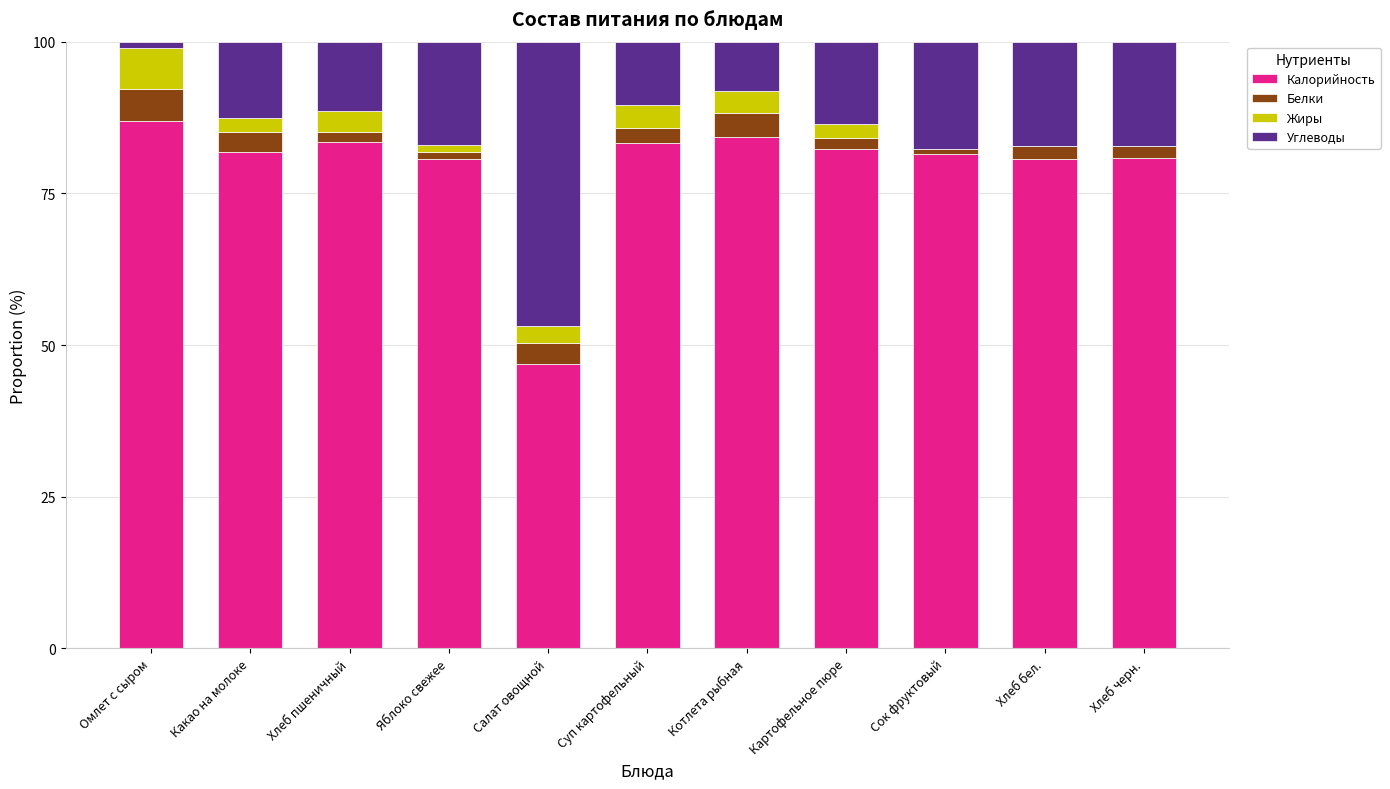

What is the total value across all series at Котлета рыбная?

100.0